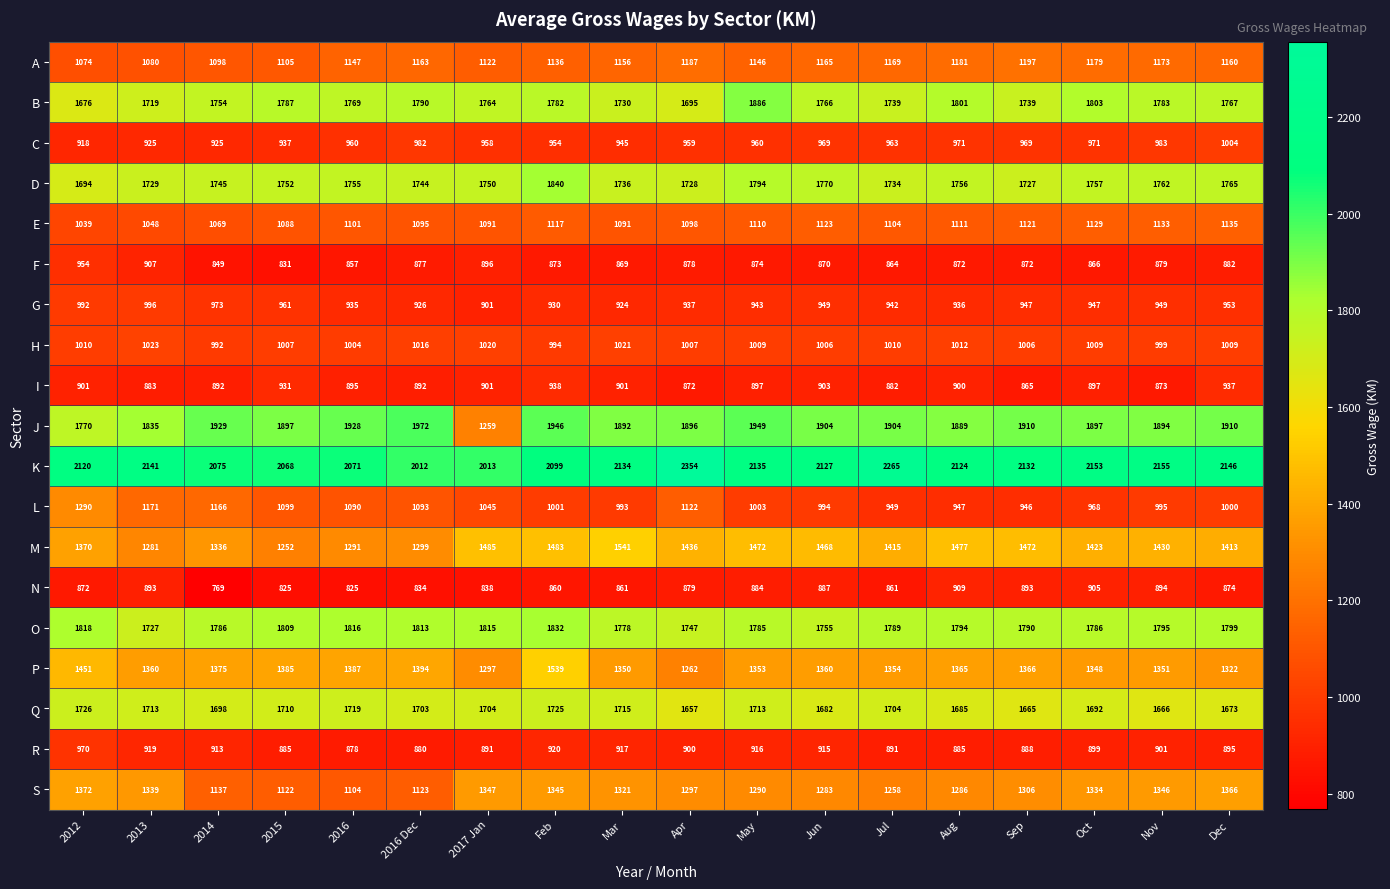

Which series has the largest total across all categories?

K